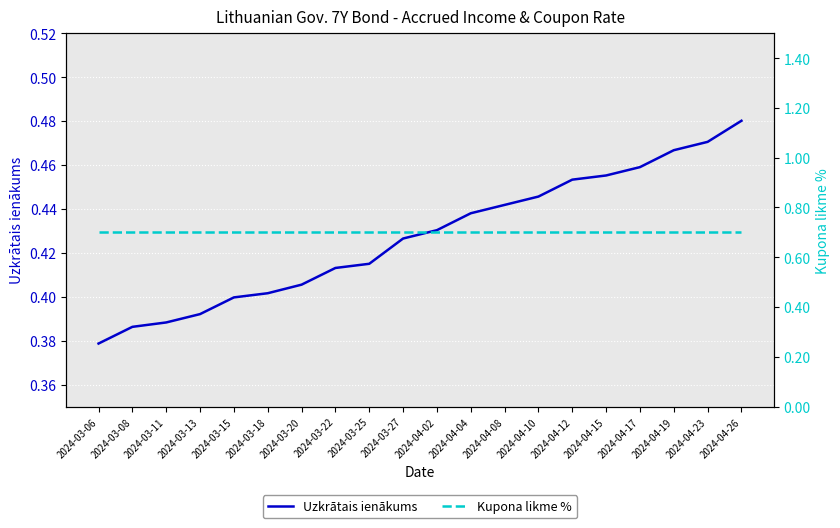

What is the sum of the Kupona likme % values at 2024-03-20 and 2024-04-10?

1.4